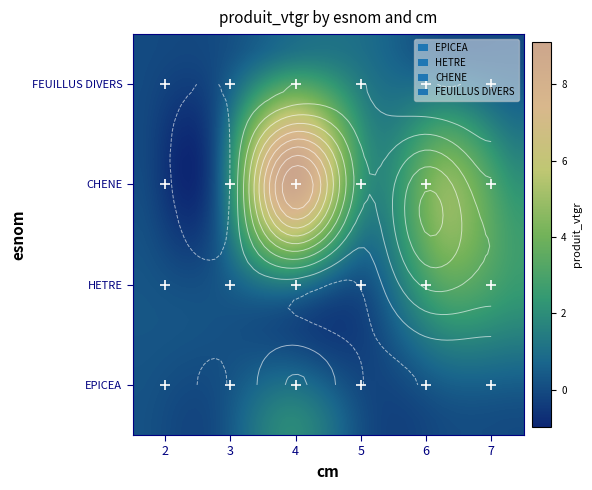

What is the average value of the EPICEA series?

0.3